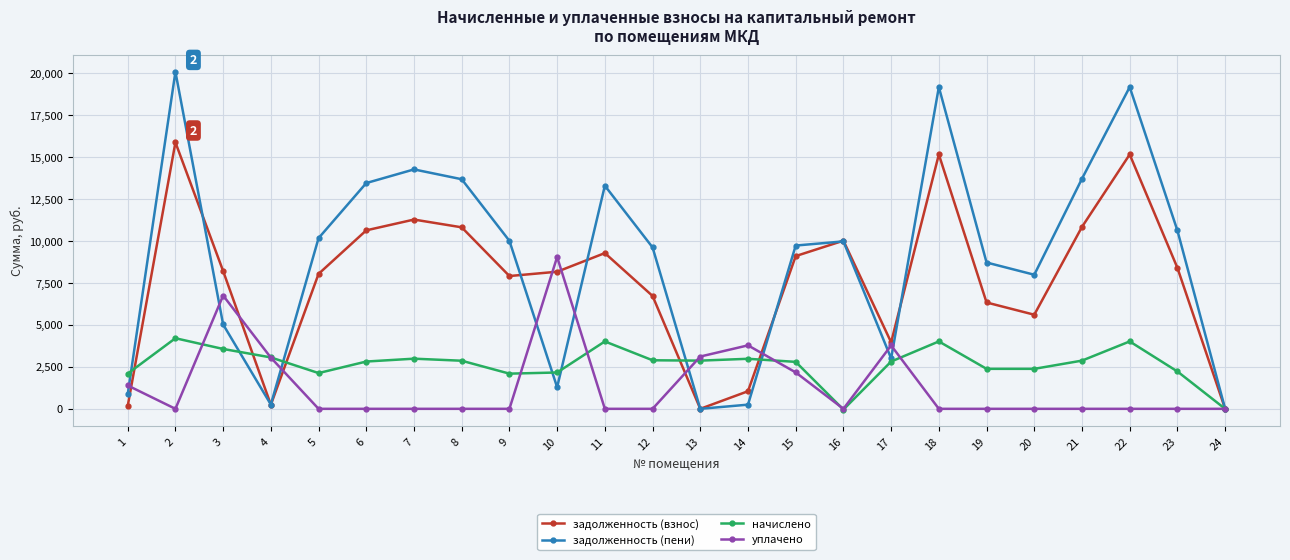

At which category is the sum across all series the highest?

2